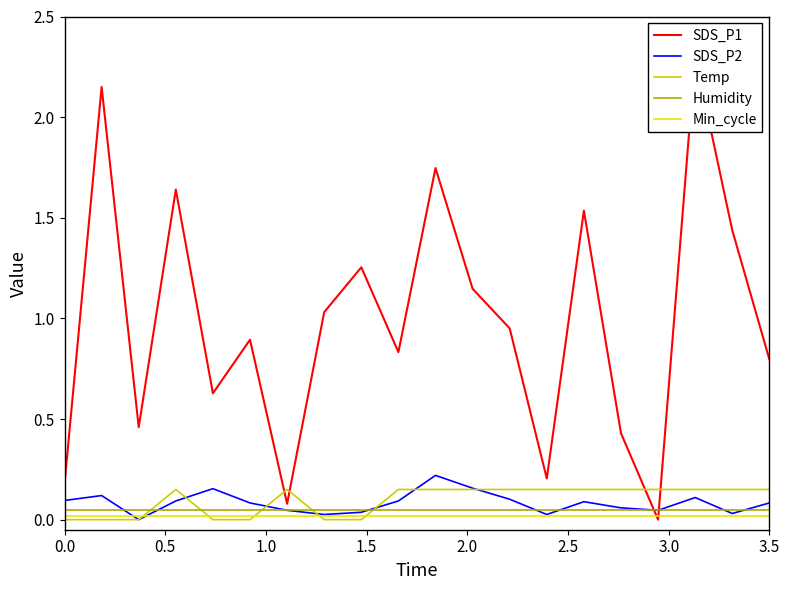

Is it true that Humidity equals 0.1 at 11?

False